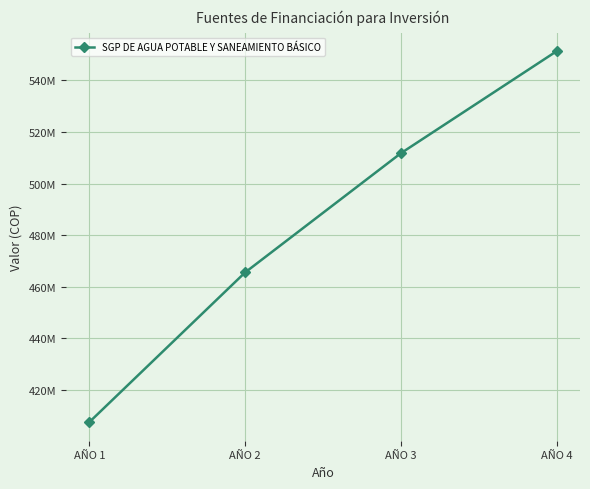

Where is the data nearest to the value 479393448?

AÑO 2